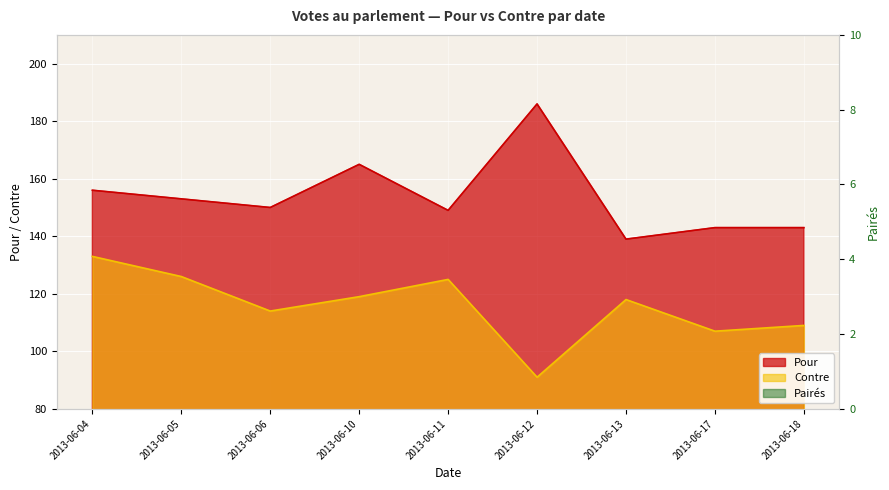

What is the difference between the Contre values at 2013-06-12 and 2013-06-06?

23